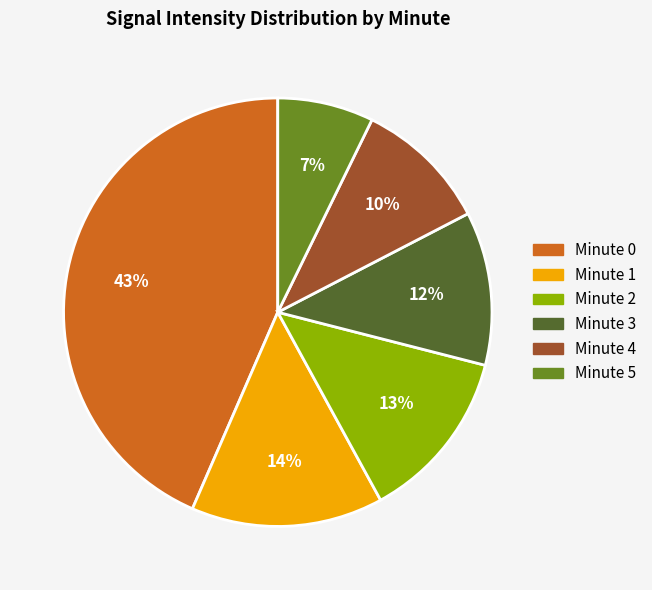

Is it true that Minute 3 is 1% of the pie?

False